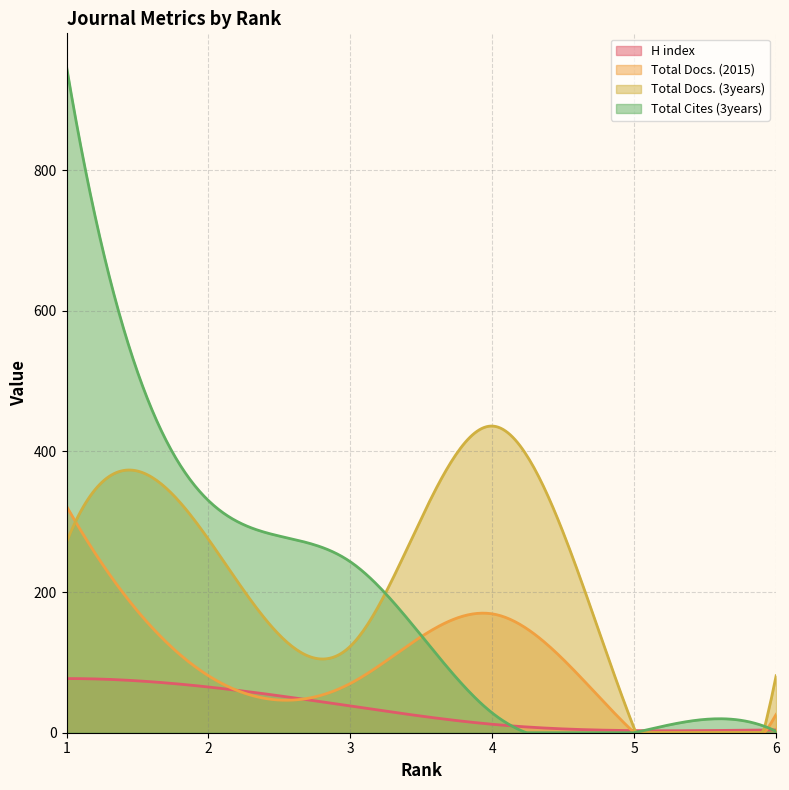

List the series in order of their overall mean, highest first.

Total Cites (3years), Total Docs. (3years), Total Docs. (2015), H index